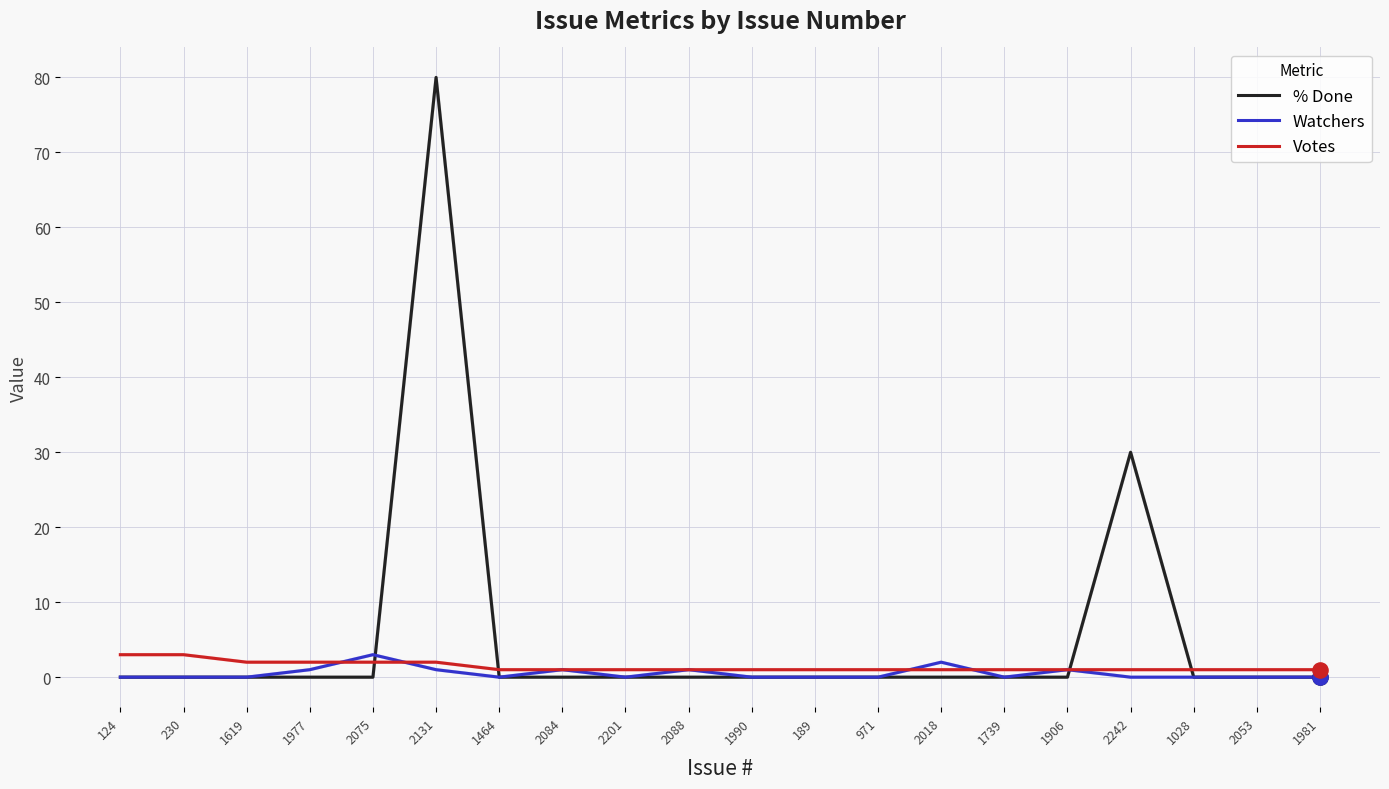

Which series has the largest total across all categories?

% Done